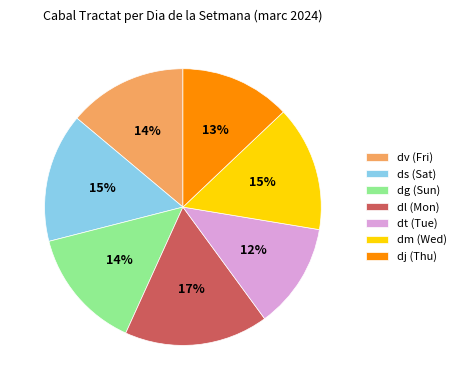

The dv (Fri) slice represents 3% of the pie. True or false?

False